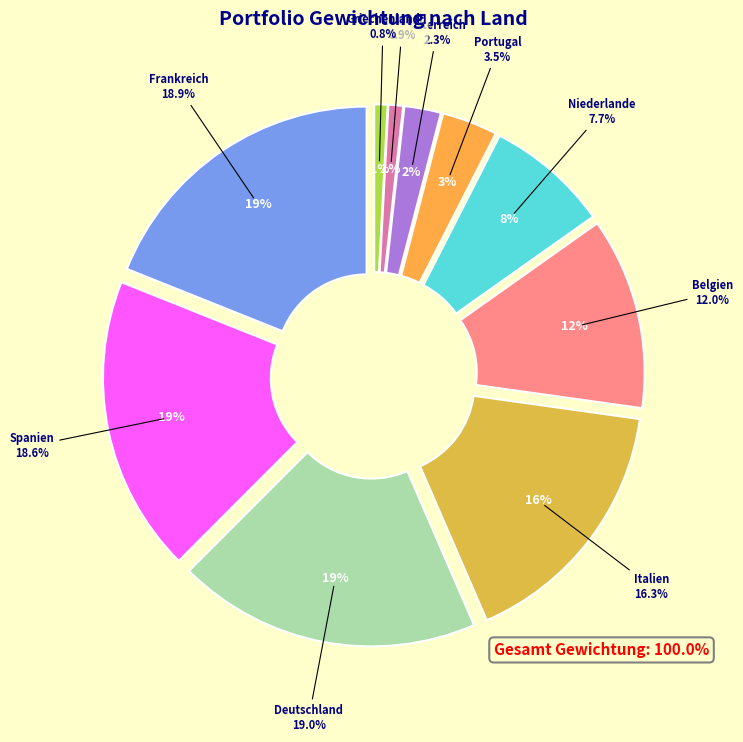

The Österreich slice represents 16% of the pie. True or false?

False